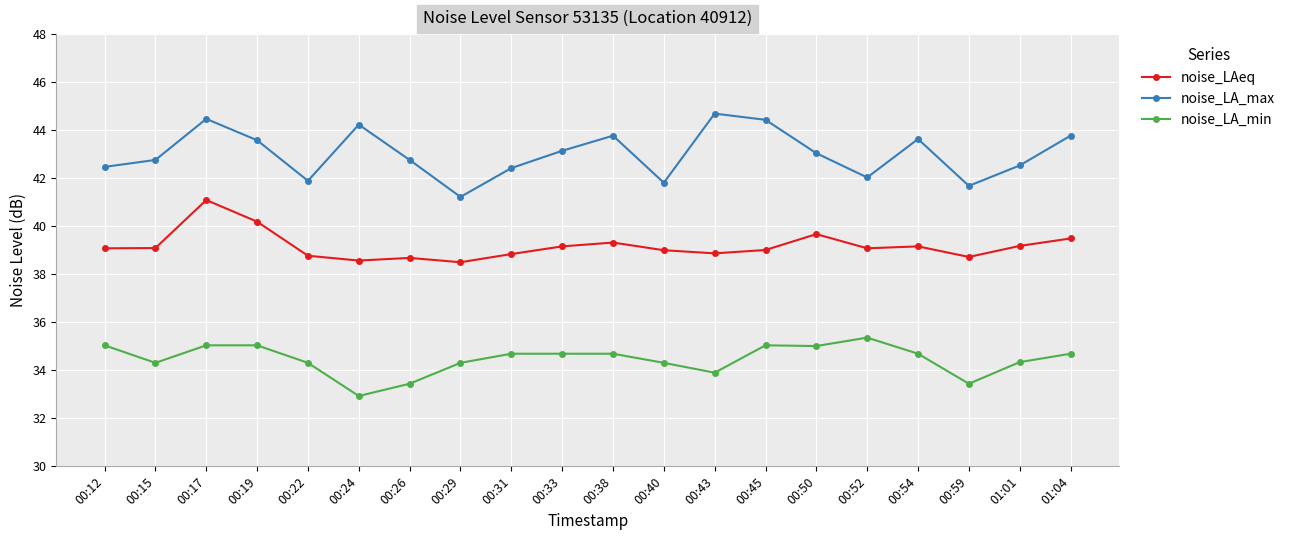

Which series has the largest range (max minus min)?

noise_LA_max